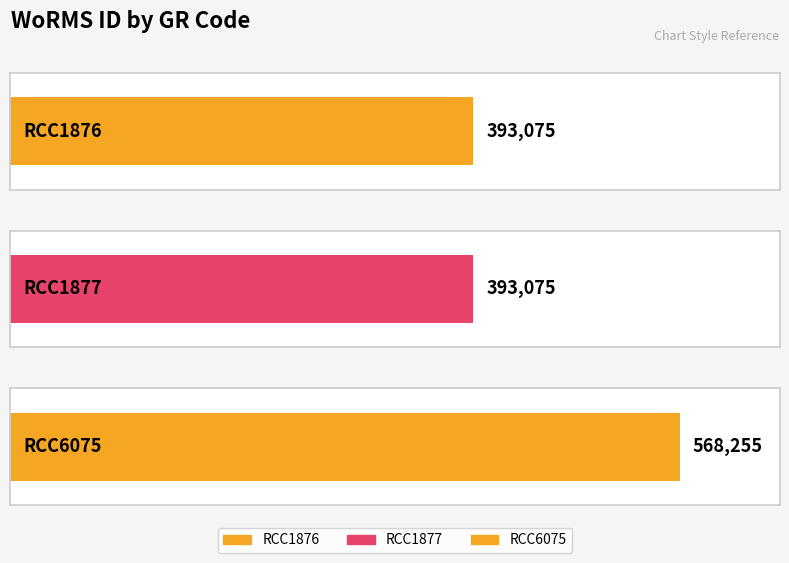

Rank the categories by value from highest to lowest.

RCC6075, RCC1876, RCC1877